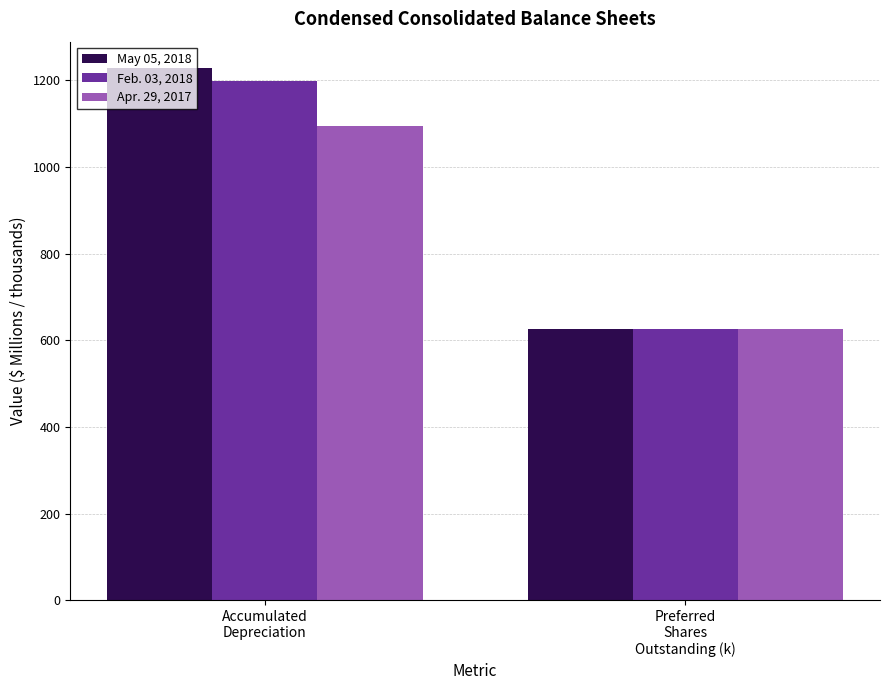

How many distinct data groups are displayed?

3